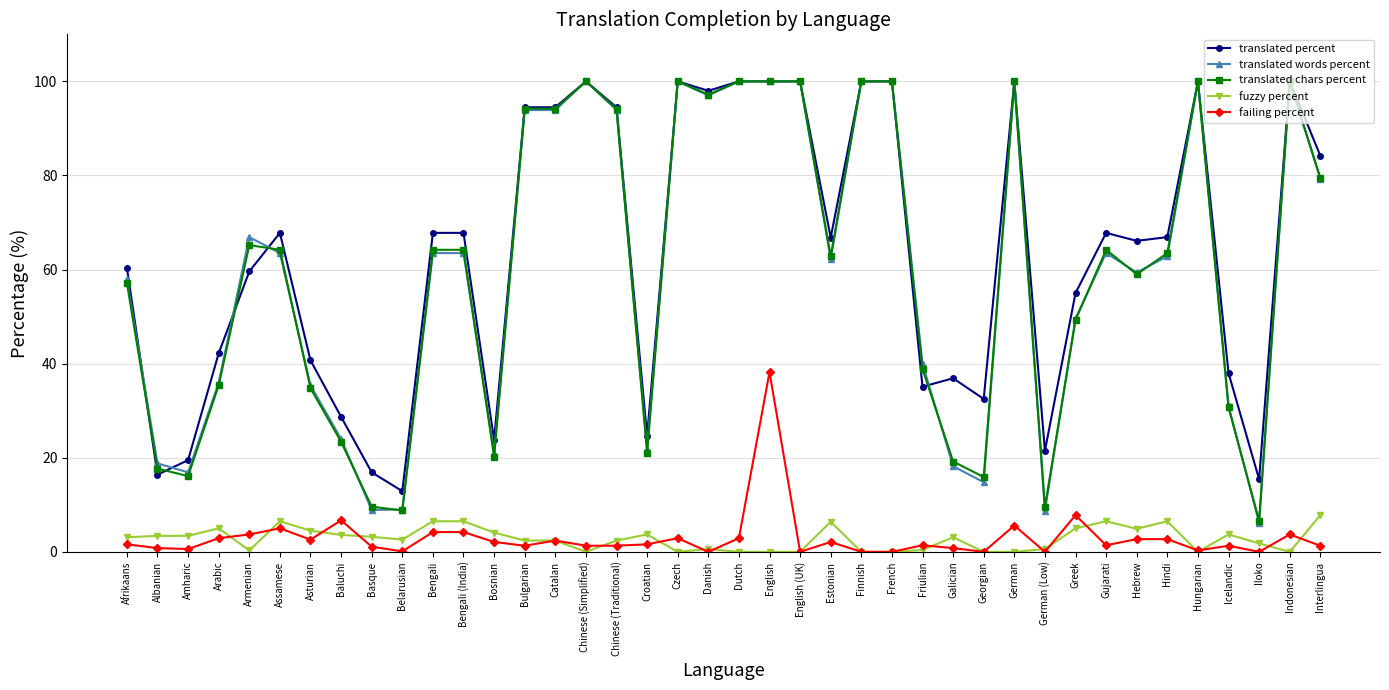

Is it true that translated chars percent equals 34.8 at Asturian?

True